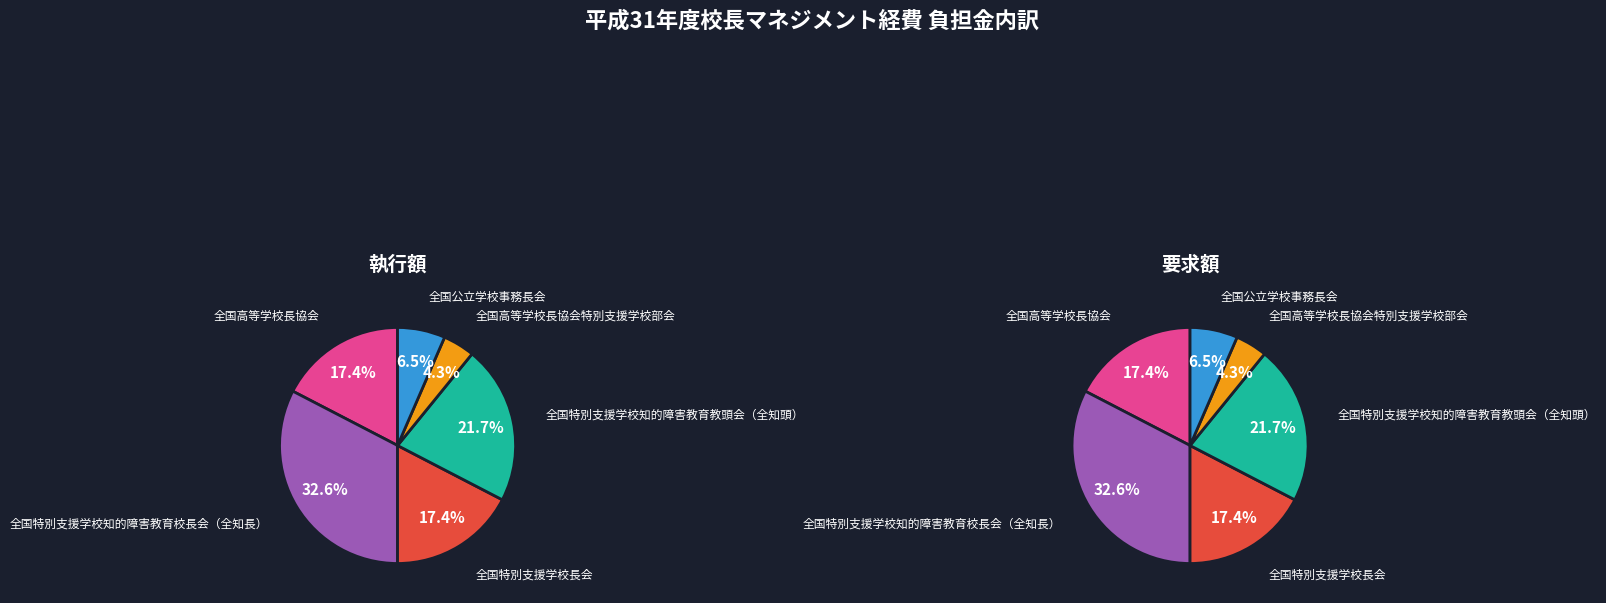

To the nearest percent, what is the difference between the largest and smallest slice percentages?

28%